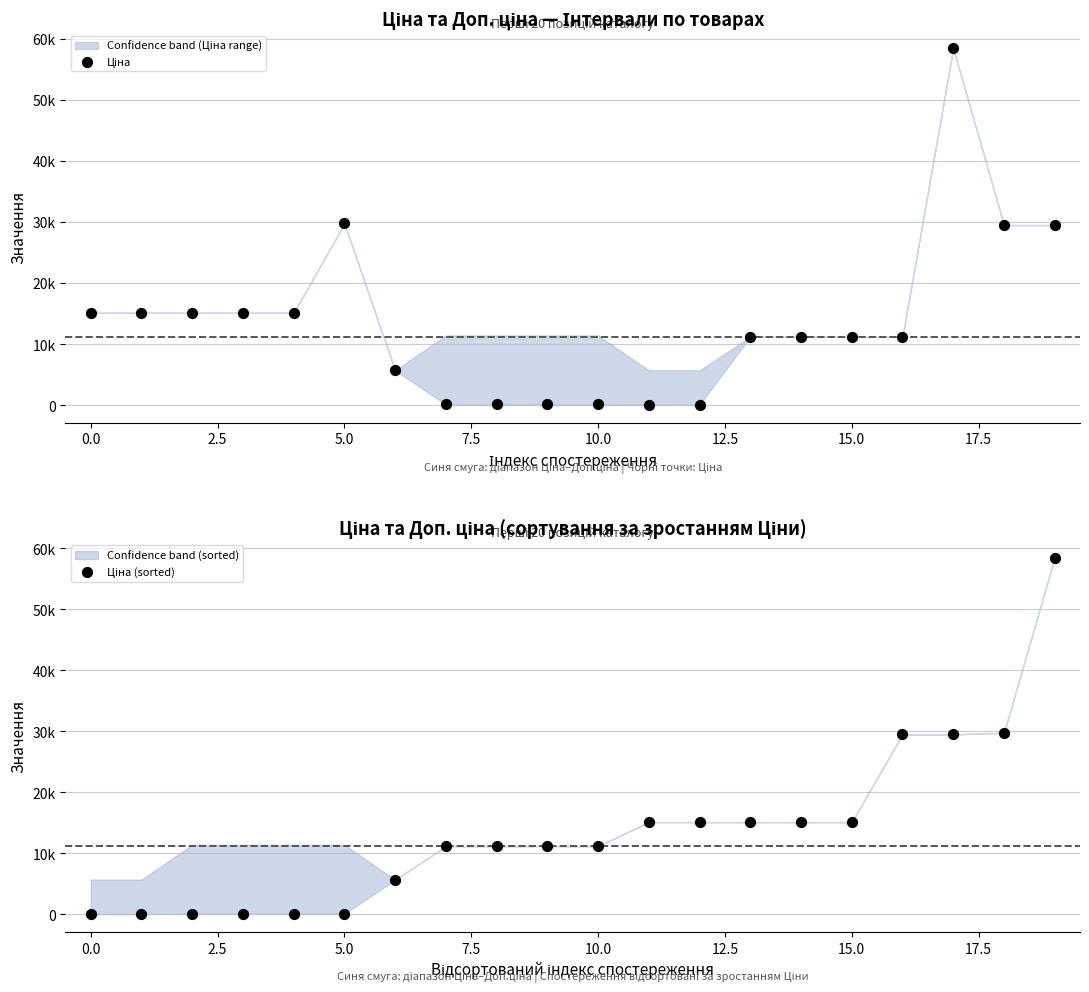

Which series contains the lowest Y value?

Ціна